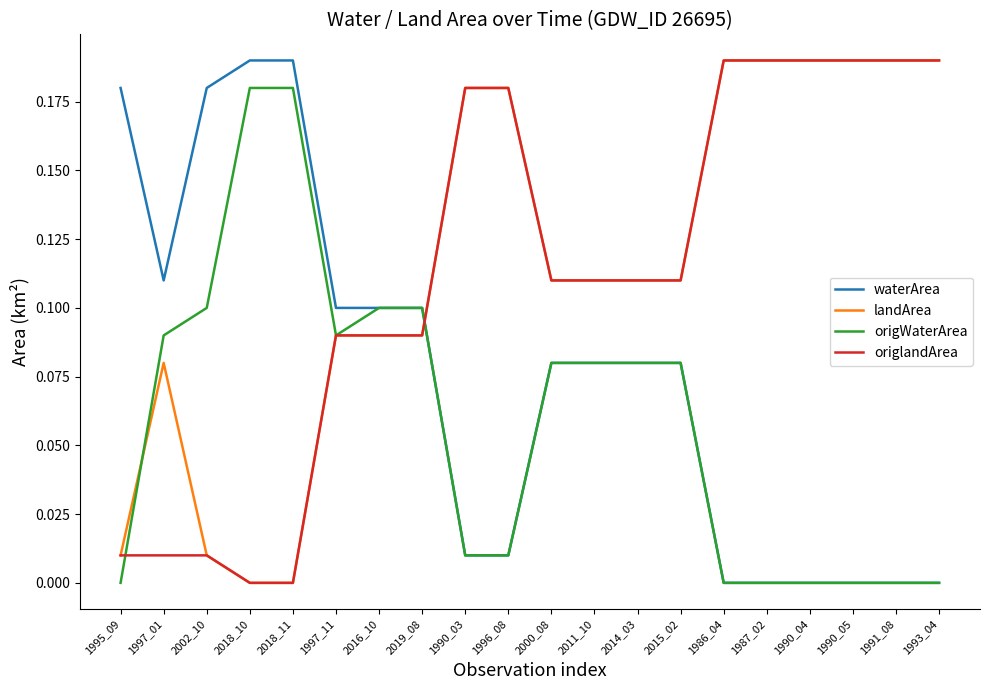

Is the value of origWaterArea at 2011_10 greater than the value of landArea at 1997_11?

No